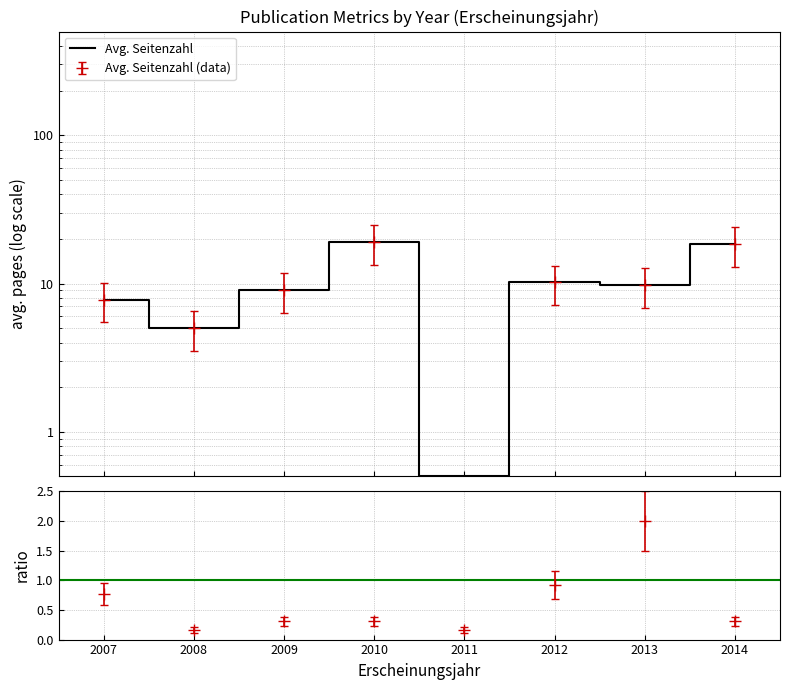

At which label does the data first exceed 9?

2010